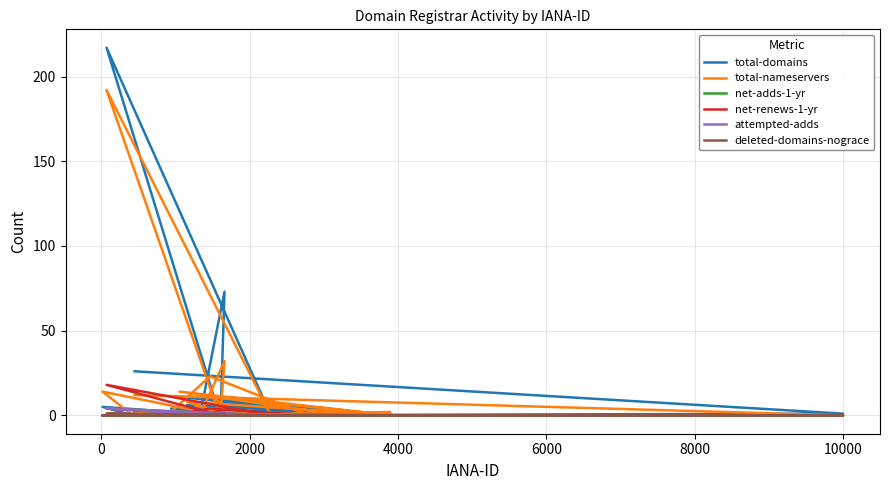

The value of deleted-domains-nograce at 22 is 1. True or false?

False